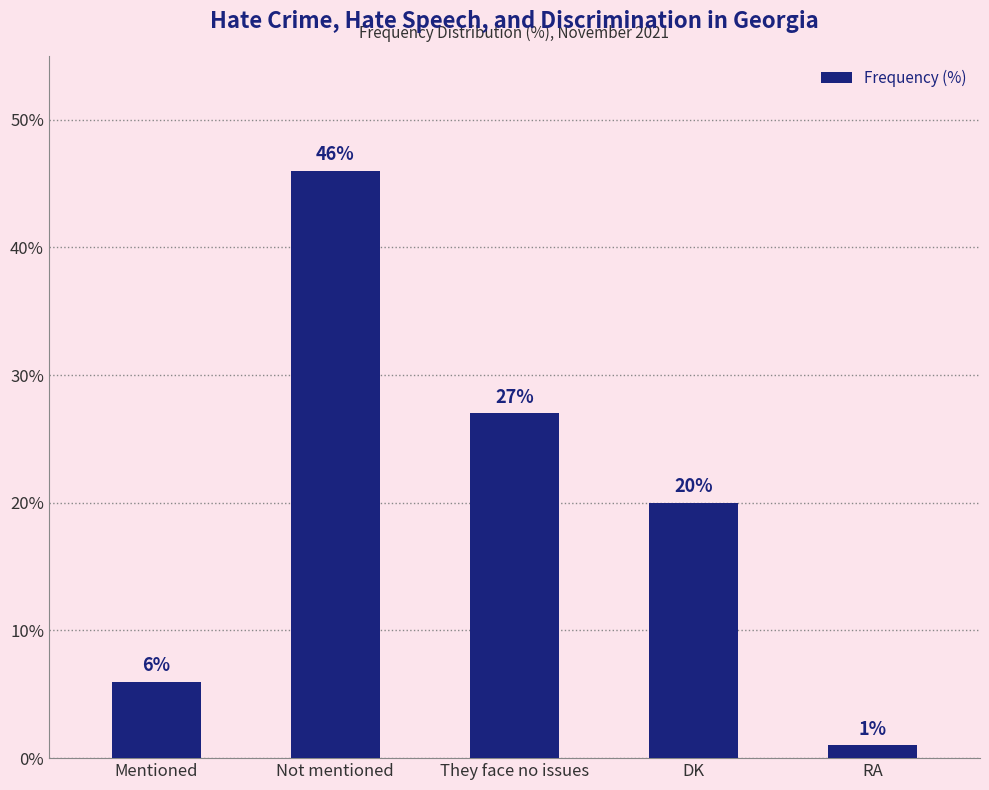

List the labels in order of value, smallest first.

RA, Mentioned, DK, They face no issues, Not mentioned